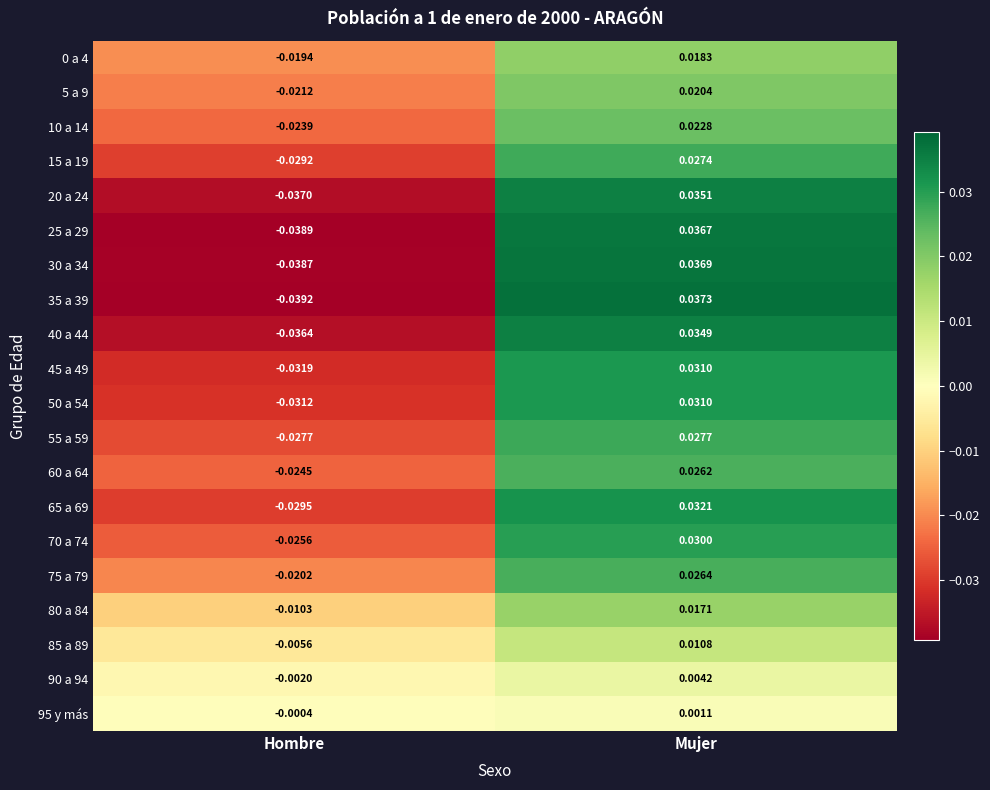

Which series has the widest spread of values?

35 a 39